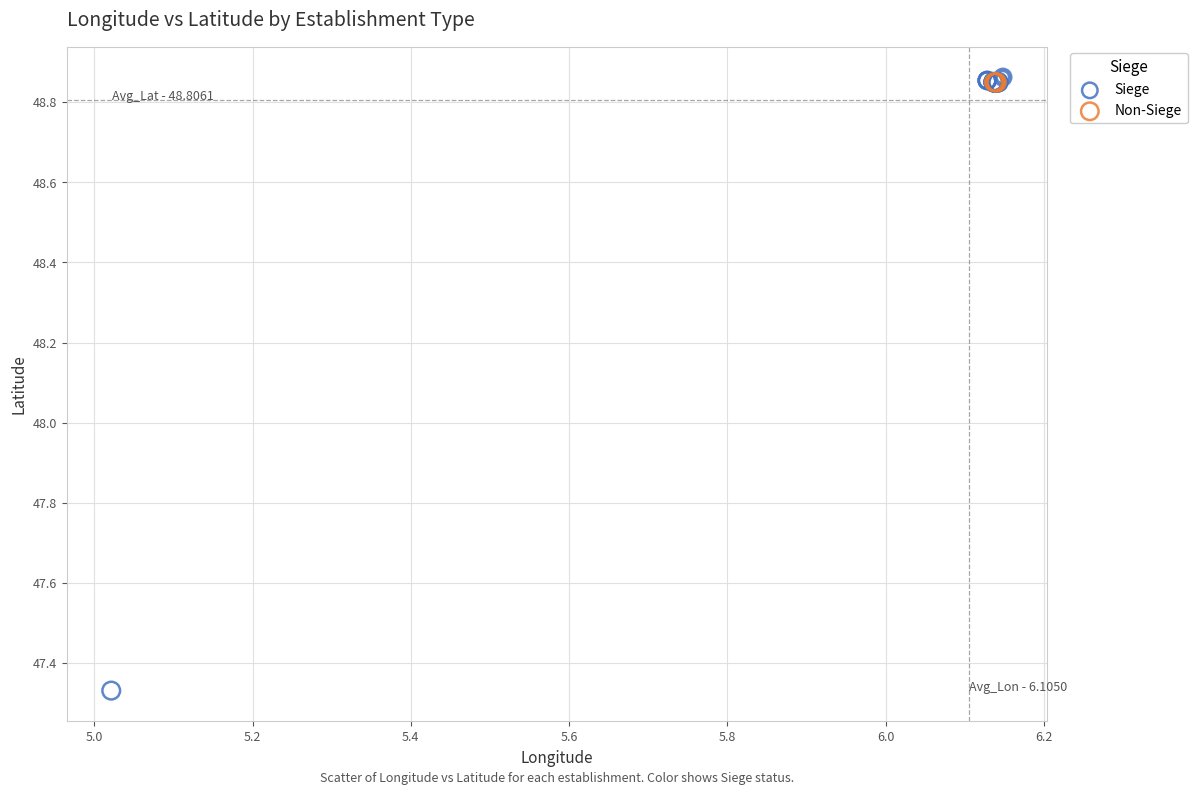

Which series contains the lowest Y value?

Siege